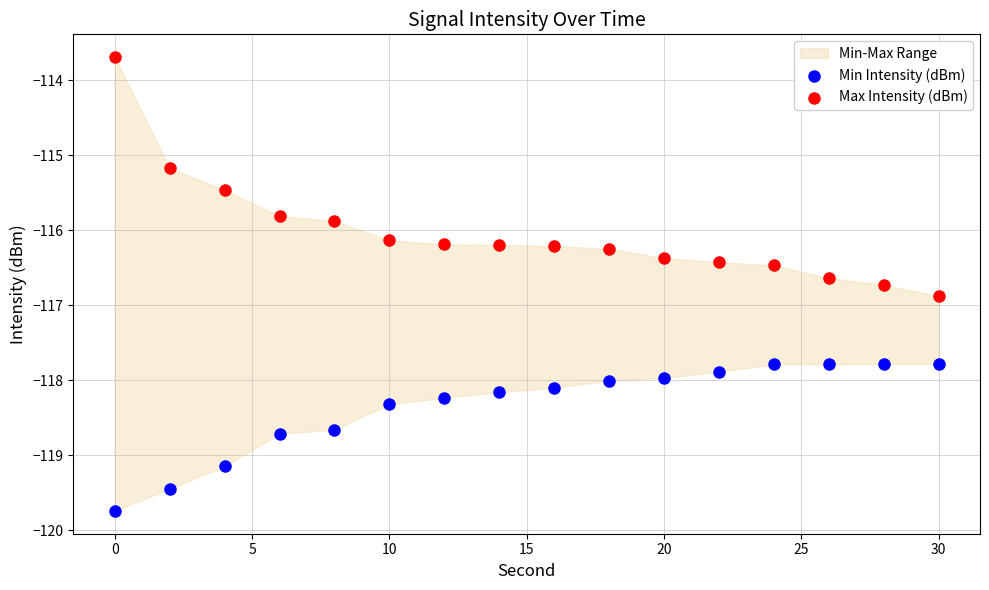

Which series has the widest spread of Y values?

Max Intensity (dBm)